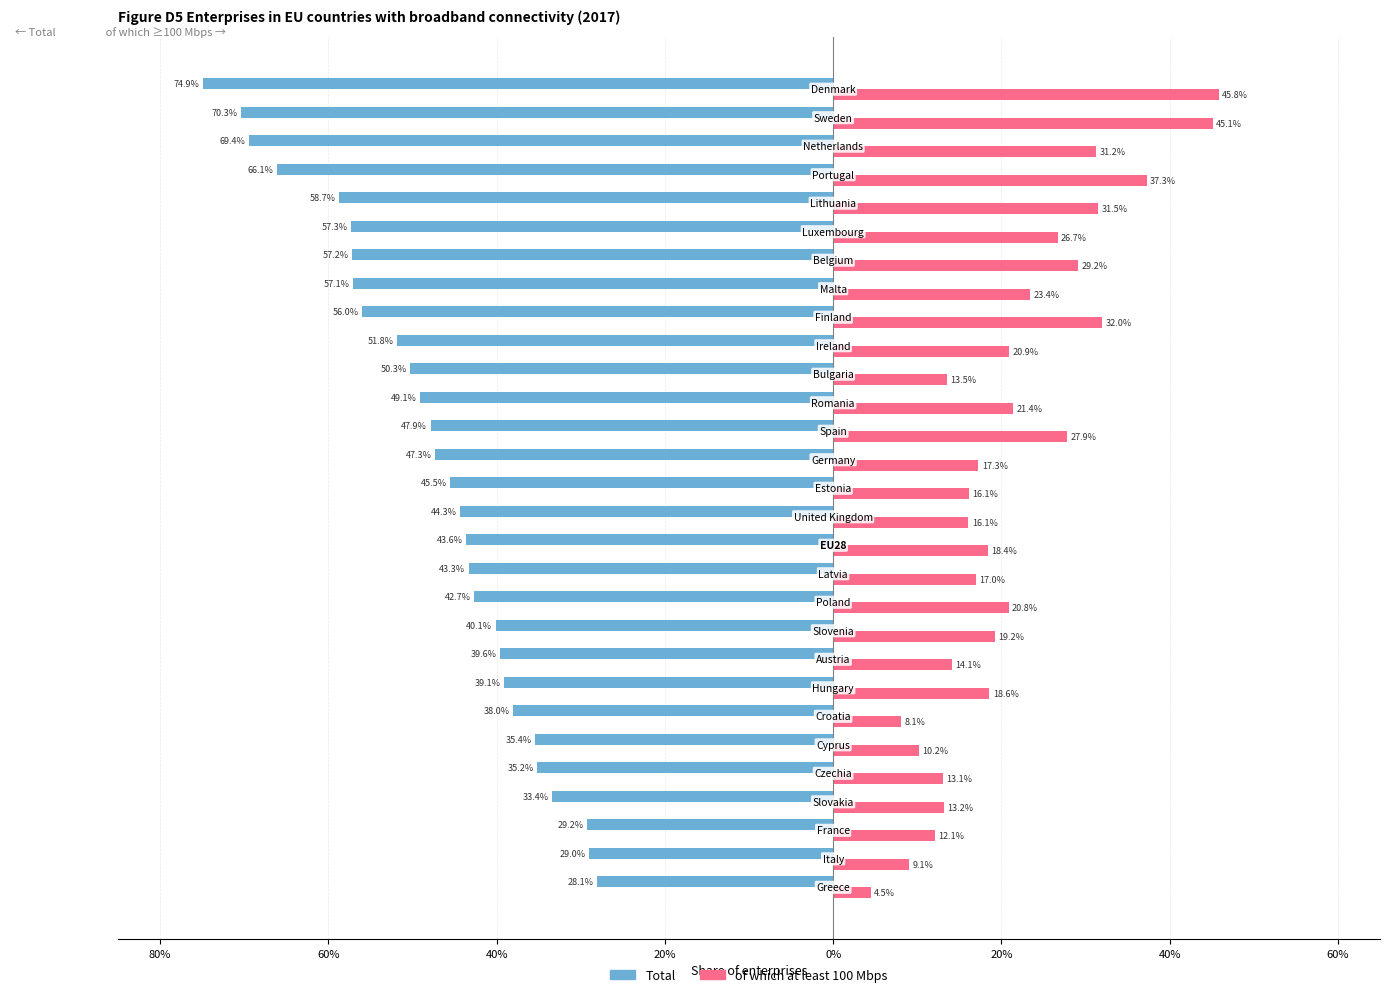

What are all the series names shown in the legend?

Total, of which at least 100 Mbps